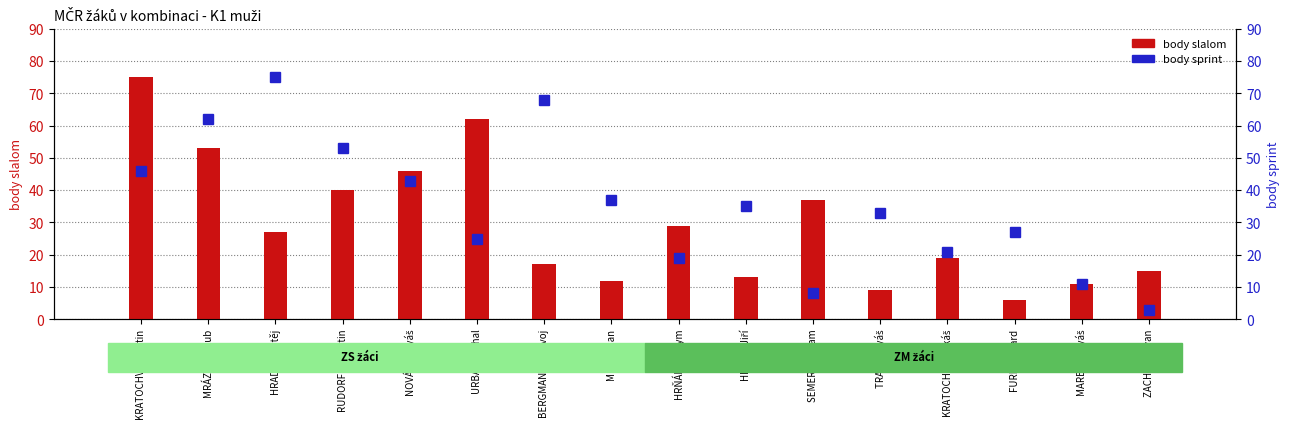

What is the spread (max minus min) of values at HRADEC Matěj?

48